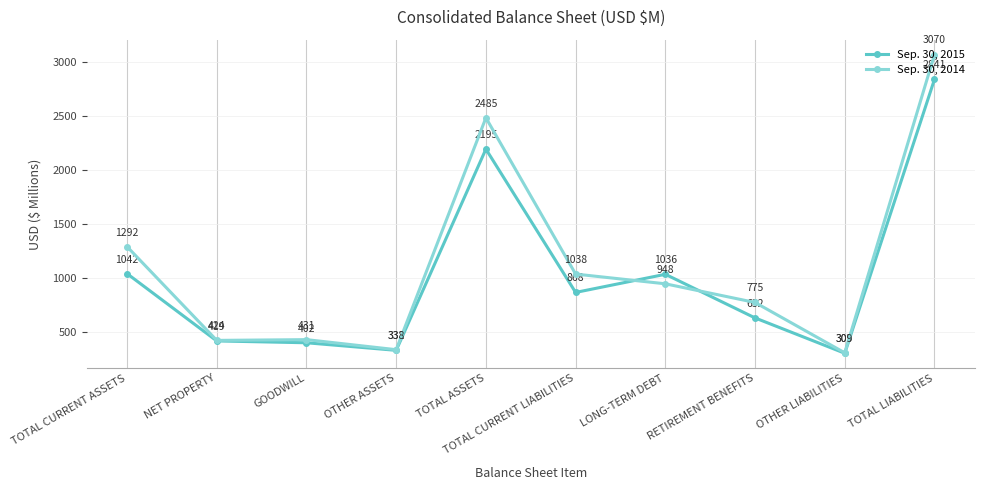

Where does the Sep. 30, 2015 series first go above 868?

TOTAL CURRENT ASSETS